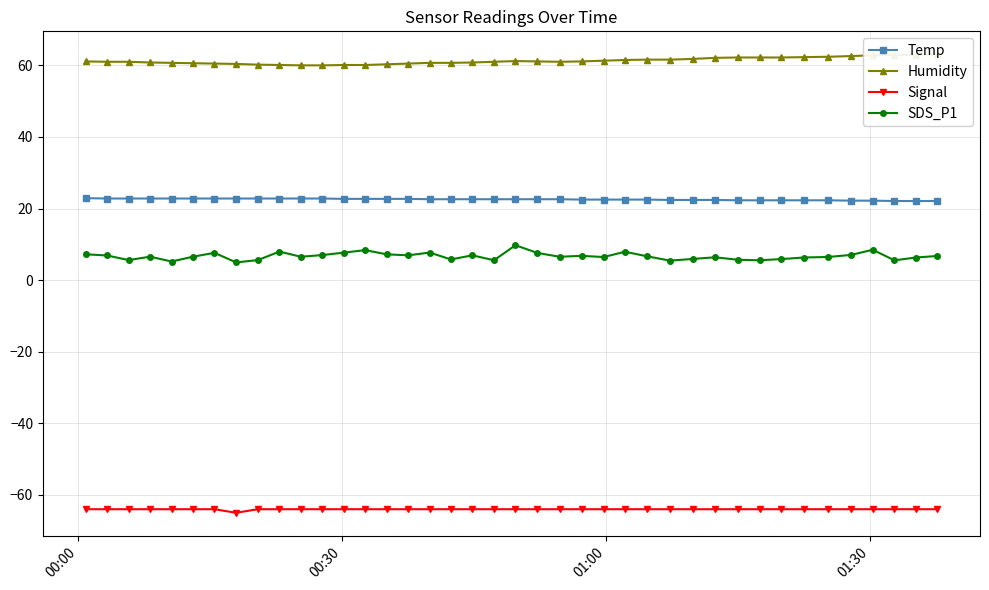

True or false: Signal and Humidity intersect in this chart.

False